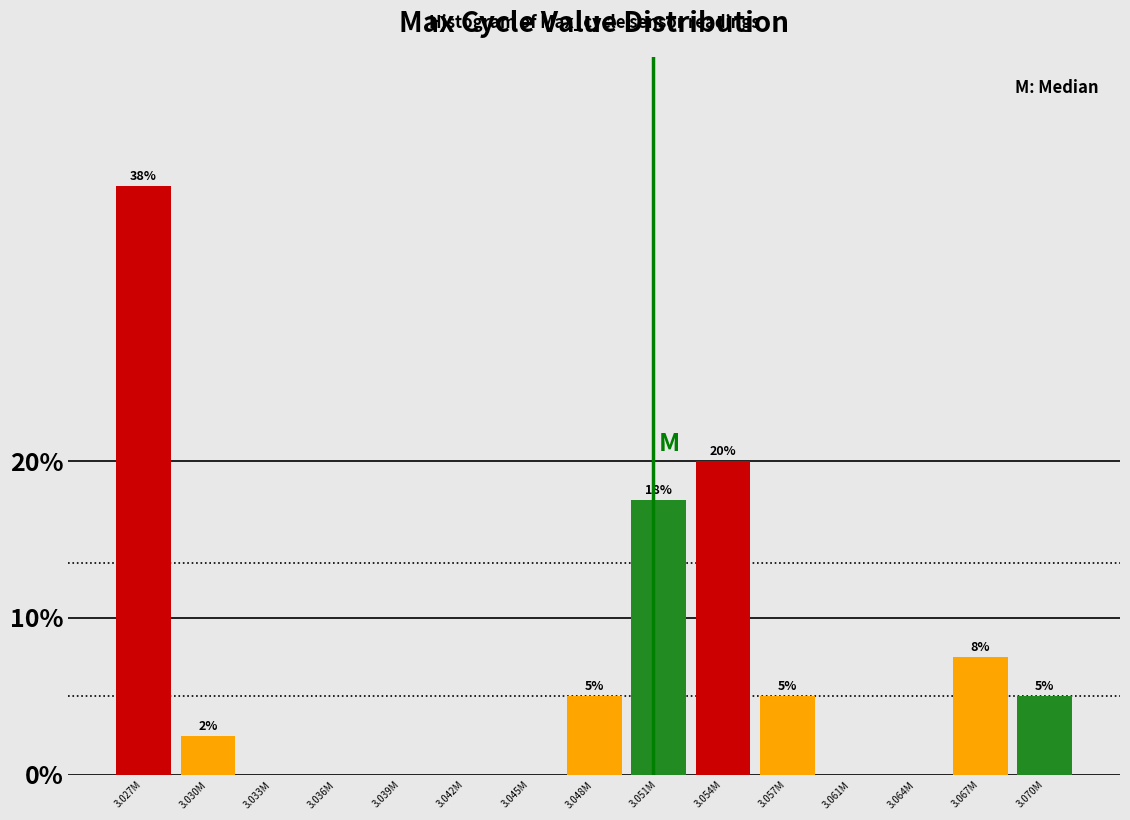

Between 3.061M and 3.051M, which is larger?

3.051M